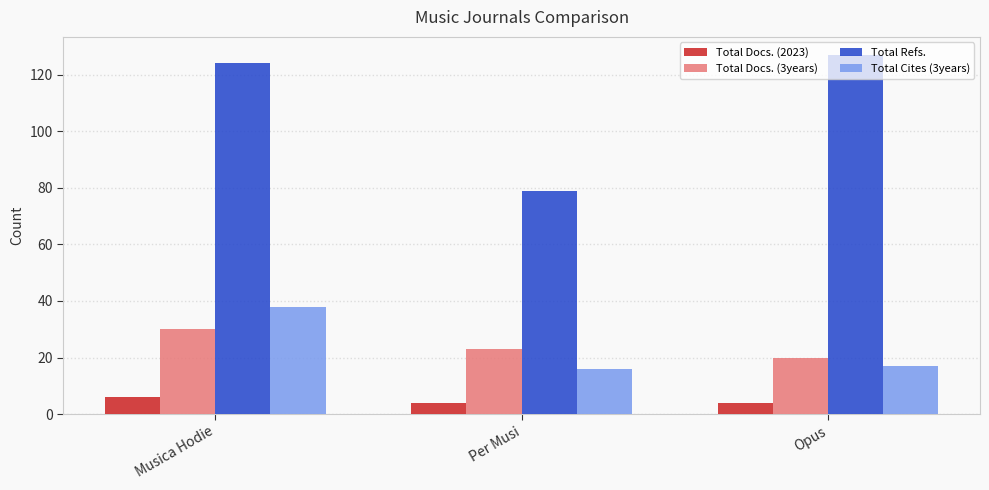

The value of Total Refs. at Per Musi is 40. True or false?

False